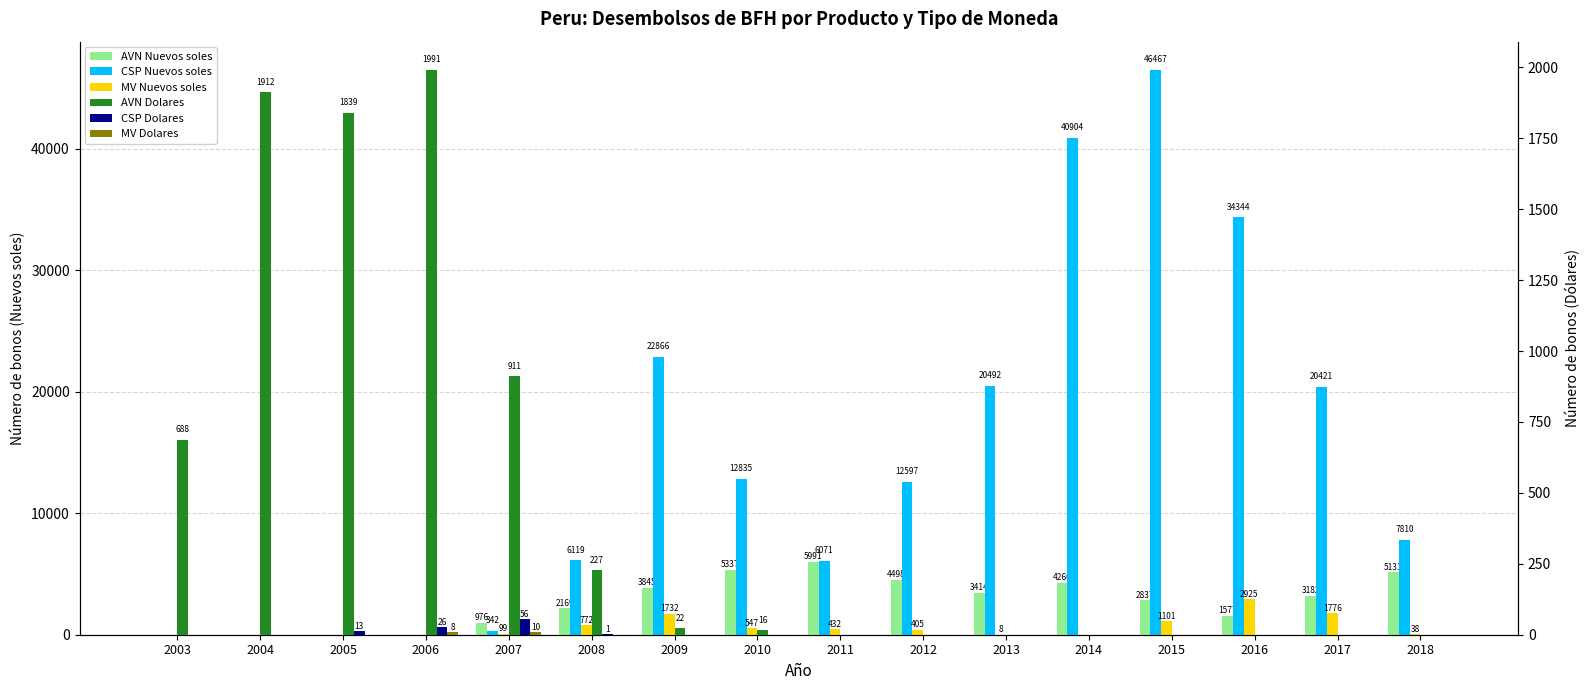

The value of MV Nuevos soles at 2016 is 2031. True or false?

False